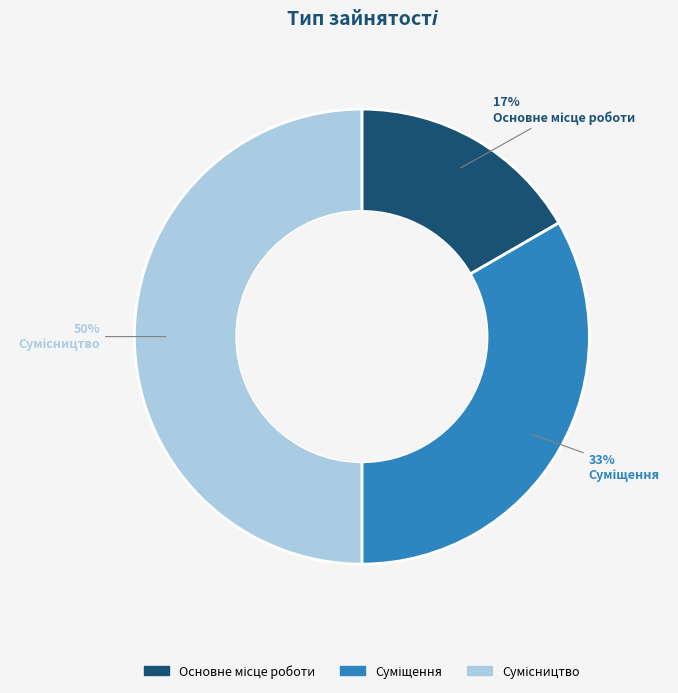

To the nearest percent, what is the average slice percentage?

33%